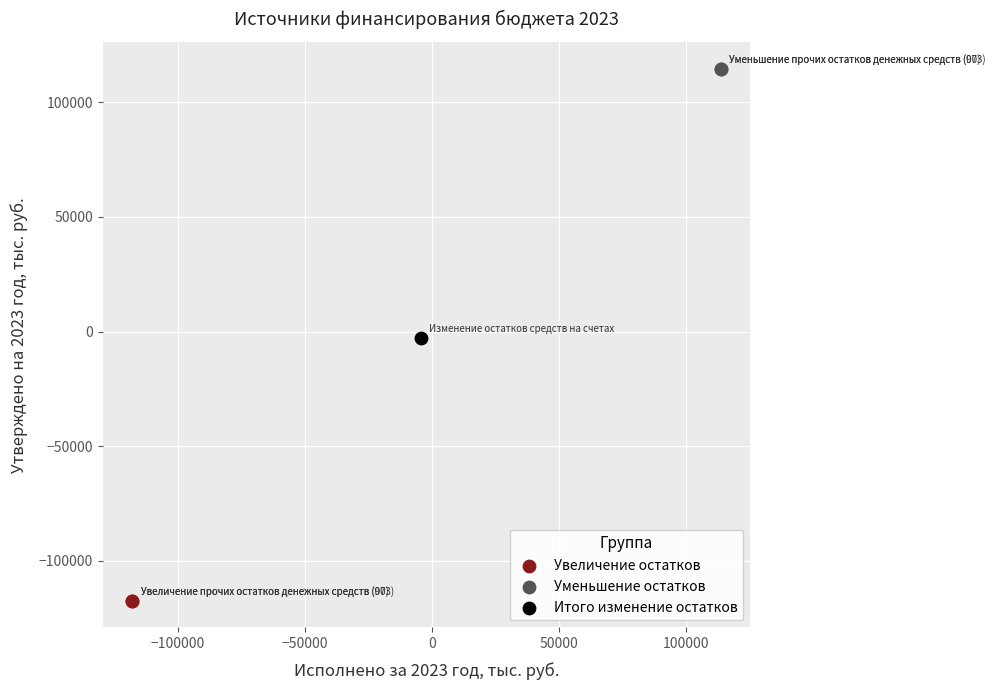

What are all the series names shown in the legend?

Увеличение остатков, Уменьшение остатков, Итого изменение остатков